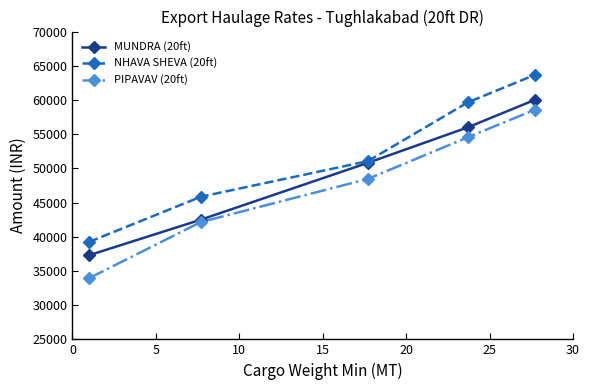

Which series has the widest spread of values?

PIPAVAV (20ft)